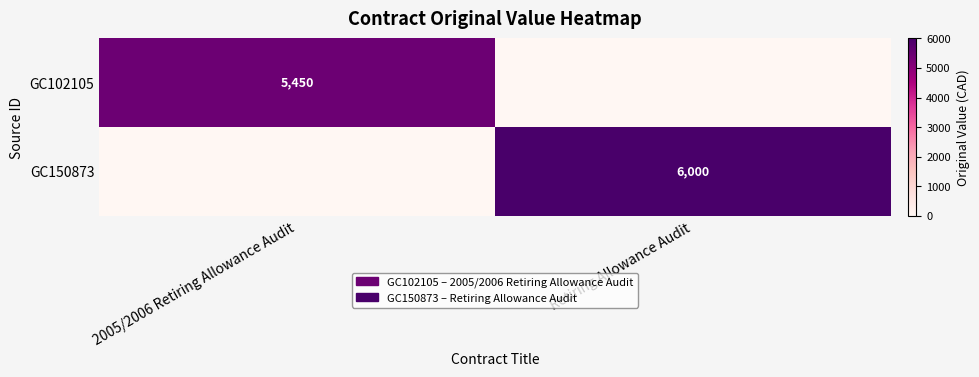

The GC102105 series shows 5450 at 2005/2006 Retiring Allowance Audit. True or false?

True